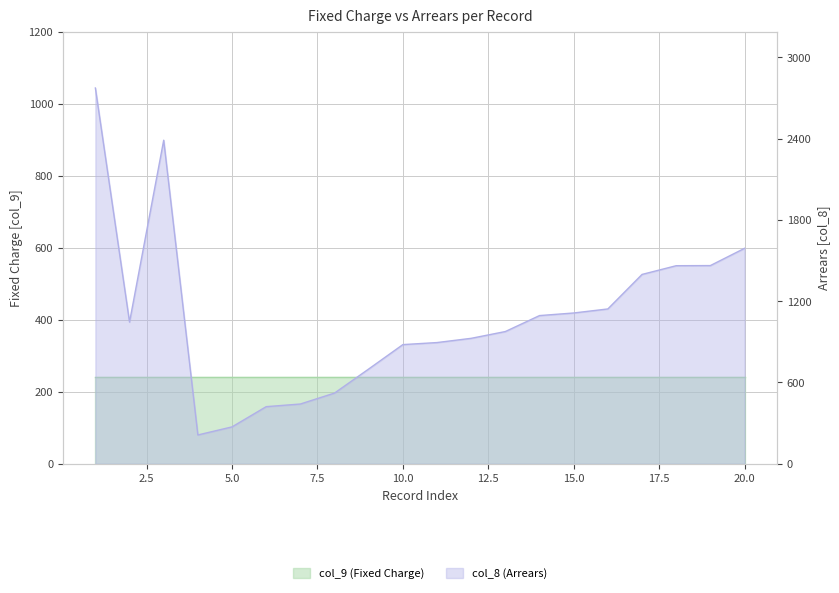

At which label does the data first exceed 1045?

1